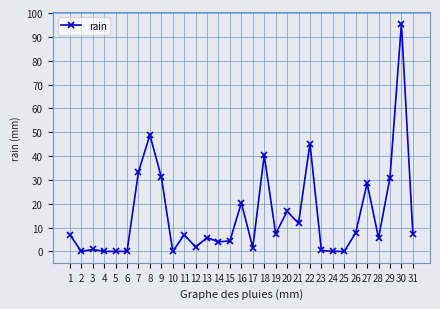

What is the maximum value shown in the chart?

95.6